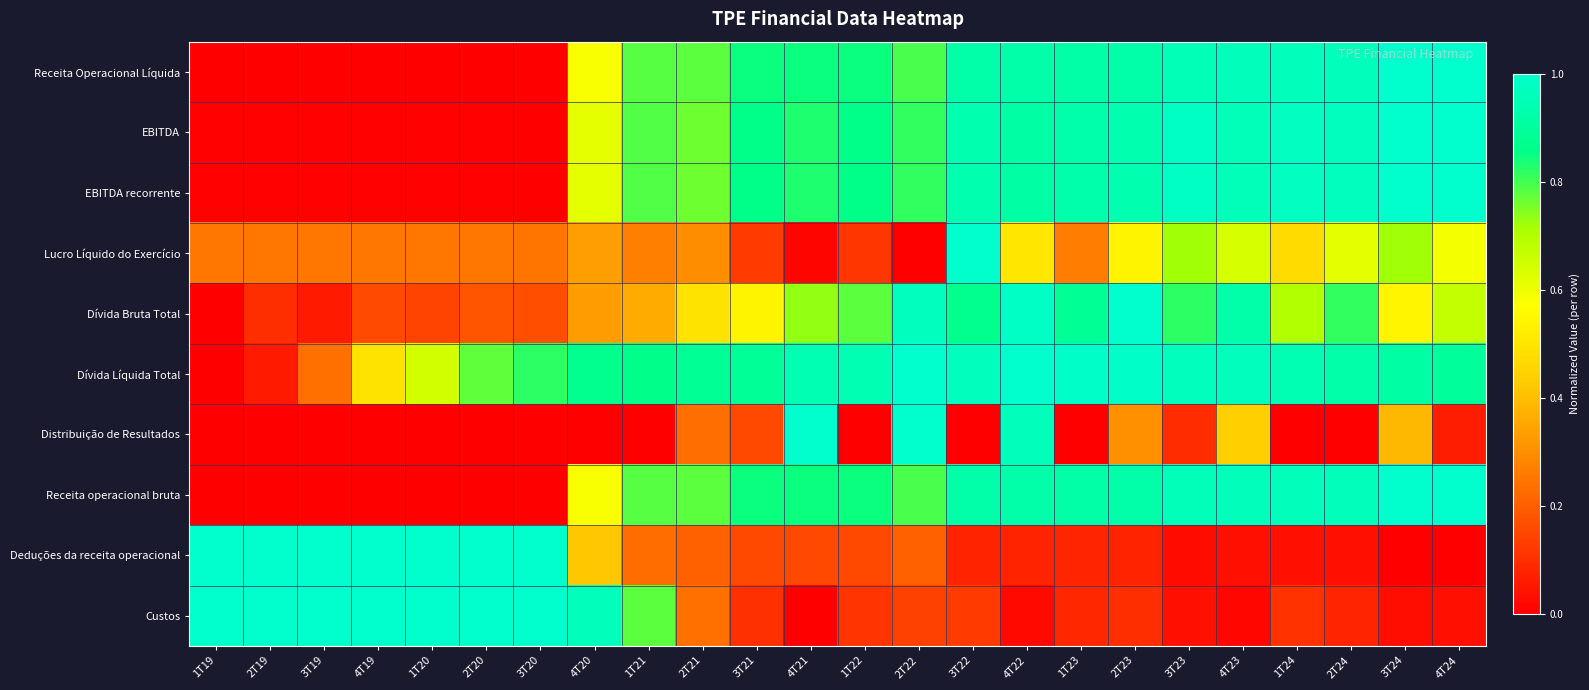

Reading left to right, extract all data points from this chart.

Receita Operacional Líquida: 1T19=0.0	2T19=0.0	3T19=0.0	4T19=0.0	1T20=0.0	2T20=0.0	3T20=0.0	4T20=0.6	1T21=0.8	2T21=0.8	3T21=0.8	4T21=0.8	1T22=0.8	2T22=0.8	3T22=0.9	4T22=0.9	1T23=0.9	2T23=0.9	3T23=1.0	4T23=1.0	1T24=1.0	2T24=1.0	3T24=1.0	4T24=1.0
EBITDA: 1T19=0.0	2T19=0.0	3T19=0.0	4T19=0.0	1T20=0.0	2T20=0.0	3T20=0.0	4T20=0.6	1T21=0.8	2T21=0.8	3T21=0.9	4T21=0.8	1T22=0.9	2T22=0.8	3T22=0.9	4T22=0.9	1T23=0.9	2T23=0.9	3T23=1.0	4T23=1.0	1T24=1.0	2T24=1.0	3T24=1.0	4T24=1.0
EBITDA recorrente: 1T19=0.0	2T19=0.0	3T19=0.0	4T19=0.0	1T20=0.0	2T20=0.0	3T20=0.0	4T20=0.6	1T21=0.8	2T21=0.8	3T21=0.9	4T21=0.8	1T22=0.9	2T22=0.8	3T22=0.9	4T22=0.9	1T23=0.9	2T23=0.9	3T23=1.0	4T23=1.0	1T24=1.0	2T24=1.0	3T24=1.0	4T24=1.0
Lucro Líquido do Exercício: 1T19=0.3	2T19=0.3	3T19=0.3	4T19=0.3	1T20=0.3	2T20=0.3	3T20=0.2	4T20=0.3	1T21=0.3	2T21=0.3	3T21=0.1	4T21=0.0	1T22=0.1	2T22=0.0	3T22=1.0	4T22=0.5	1T23=0.3	2T23=0.5	3T23=0.7	4T23=0.6	1T24=0.5	2T24=0.6	3T24=0.7	4T24=0.6
Dívida Bruta Total: 1T19=0.0	2T19=0.1	3T19=0.1	4T19=0.2	1T20=0.1	2T20=0.2	3T20=0.2	4T20=0.3	1T21=0.4	2T21=0.5	3T21=0.5	4T21=0.7	1T22=0.8	2T22=1.0	3T22=0.9	4T22=1.0	1T23=0.9	2T23=1.0	3T23=0.8	4T23=0.9	1T24=0.7	2T24=0.8	3T24=0.5	4T24=0.7
Dívida Líquida Total: 1T19=0.0	2T19=0.1	3T19=0.2	4T19=0.5	1T20=0.6	2T20=0.8	3T20=0.8	4T20=0.9	1T21=0.9	2T21=0.9	3T21=0.9	4T21=0.9	1T22=0.9	2T22=1.0	3T22=1.0	4T22=1.0	1T23=1.0	2T23=1.0	3T23=1.0	4T23=1.0	1T24=0.9	2T24=0.9	3T24=0.9	4T24=0.9
Distribuição de Resultados: 1T19=0.0	2T19=0.0	3T19=0.0	4T19=0.0	1T20=0.0	2T20=0.0	3T20=0.0	4T20=0.0	1T21=0.0	2T21=0.2	3T21=0.2	4T21=1.0	1T22=0.0	2T22=1.0	3T22=0.0	4T22=1.0	1T23=0.0	2T23=0.3	3T23=0.1	4T23=0.4	1T24=0.0	2T24=0.0	3T24=0.4	4T24=0.1
Receita operacional bruta: 1T19=0.0	2T19=0.0	3T19=0.0	4T19=0.0	1T20=0.0	2T20=0.0	3T20=0.0	4T20=0.6	1T21=0.8	2T21=0.8	3T21=0.8	4T21=0.8	1T22=0.8	2T22=0.8	3T22=0.9	4T22=0.9	1T23=0.9	2T23=0.9	3T23=1.0	4T23=1.0	1T24=1.0	2T24=1.0	3T24=1.0	4T24=1.0
Deduções da receita operacional: 1T19=1.0	2T19=1.0	3T19=1.0	4T19=1.0	1T20=1.0	2T20=1.0	3T20=1.0	4T20=0.4	1T21=0.2	2T21=0.2	3T21=0.2	4T21=0.2	1T22=0.2	2T22=0.2	3T22=0.1	4T22=0.1	1T23=0.1	2T23=0.1	3T23=0.0	4T23=0.0	1T24=0.0	2T24=0.0	3T24=0.0	4T24=0.0
Custos: 1T19=1.0	2T19=1.0	3T19=1.0	4T19=1.0	1T20=1.0	2T20=1.0	3T20=1.0	4T20=1.0	1T21=0.8	2T21=0.2	3T21=0.1	4T21=0.0	1T22=0.1	2T22=0.1	3T22=0.1	4T22=0.0	1T23=0.1	2T23=0.1	3T23=0.0	4T23=0.0	1T24=0.1	2T24=0.1	3T24=0.0	4T24=0.0